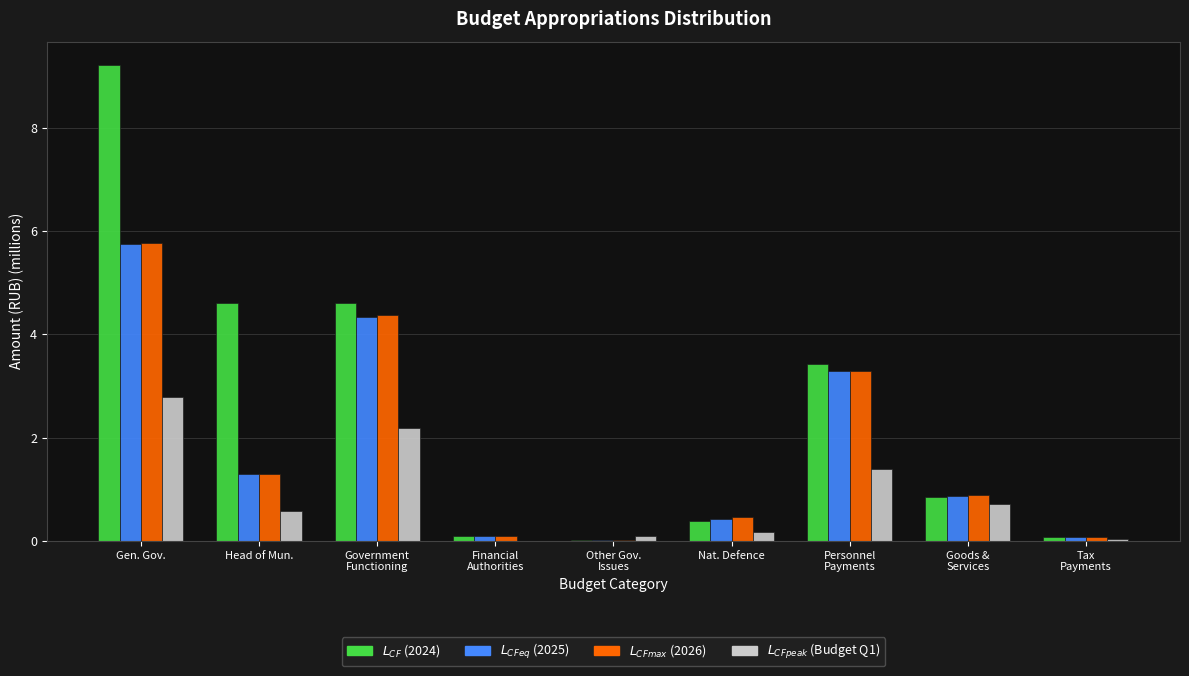

At which category is the sum across all series the highest?

Gen. Gov.